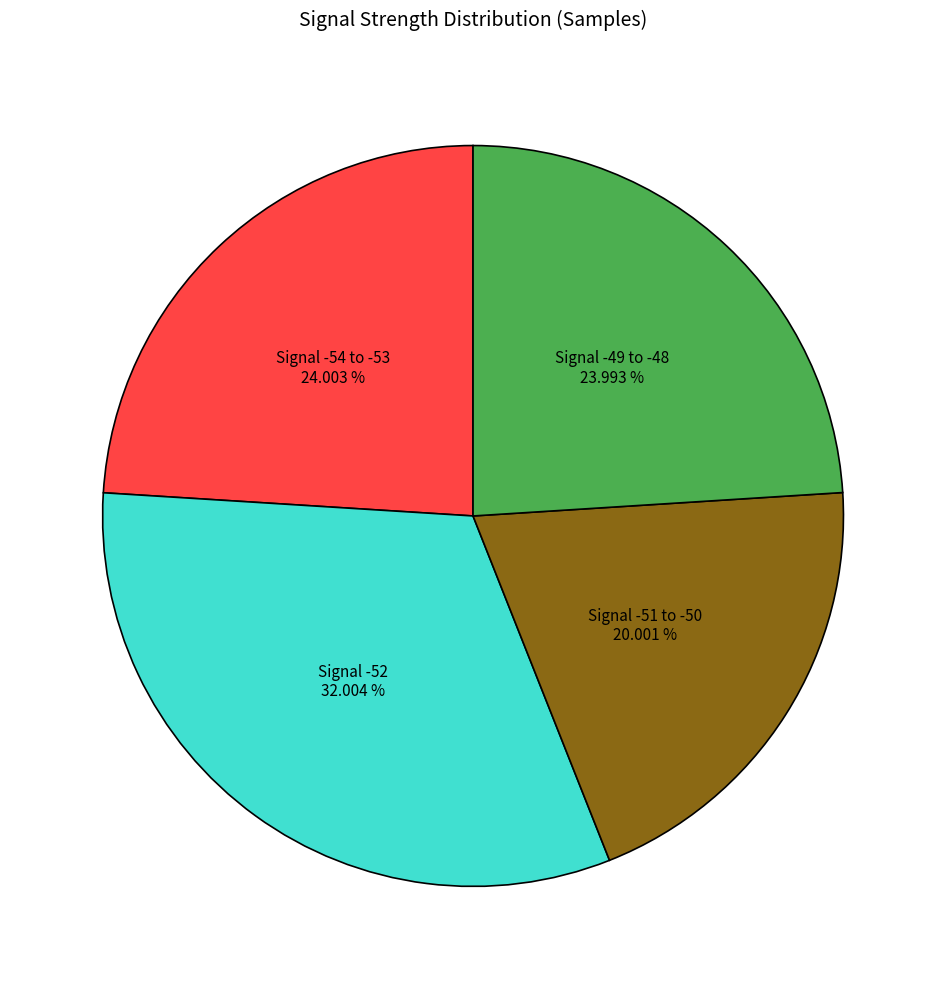

Count the number of slices in the pie.

4